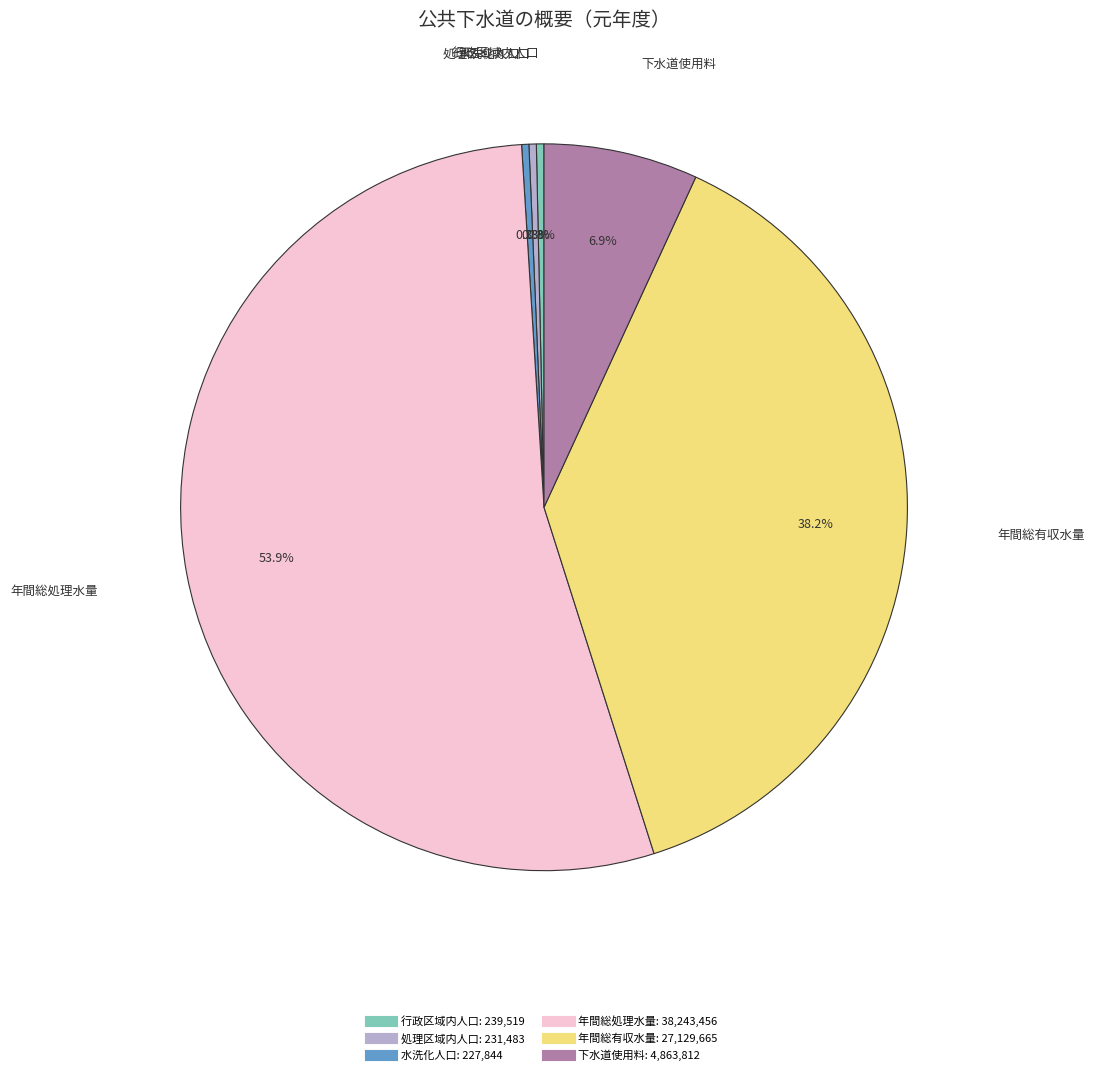

How many segments does this pie chart have?

6